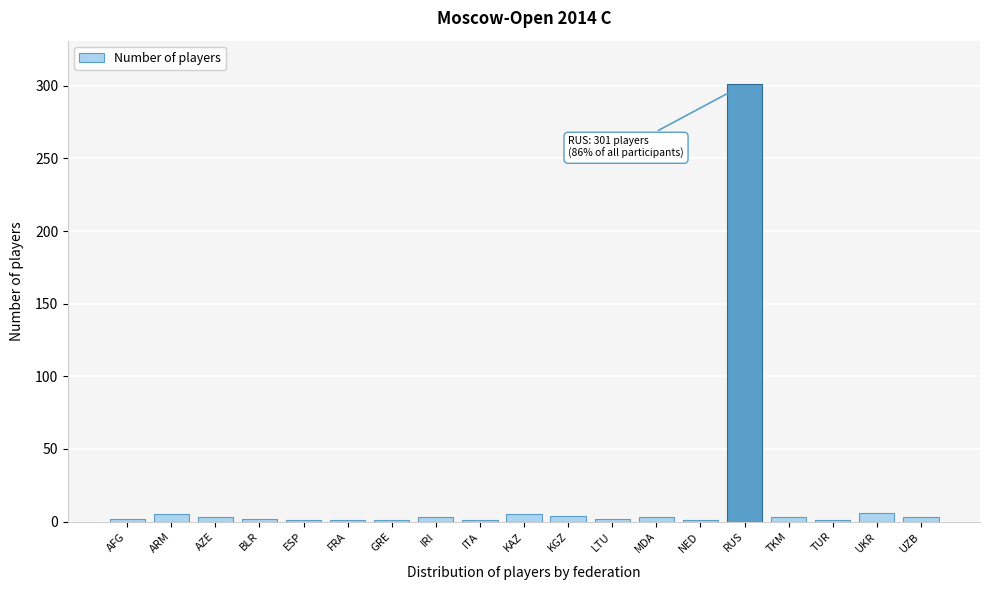

What is the label of the 18th bar from the right?

ARM